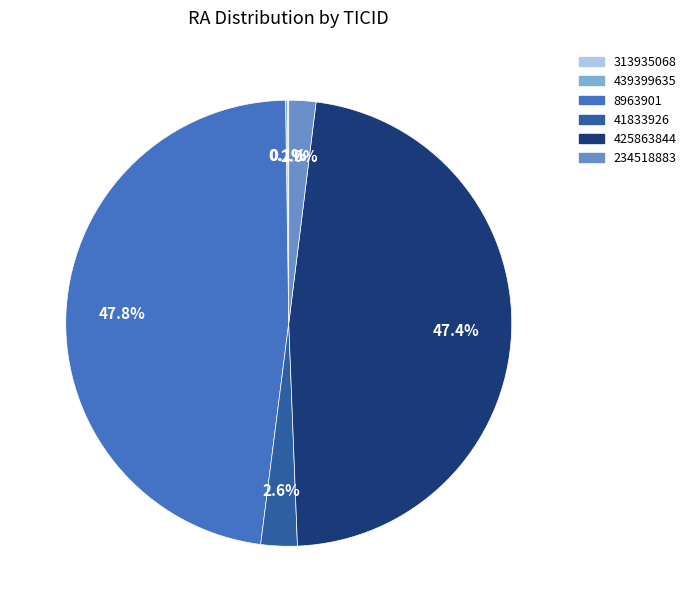

To the nearest percent, what percentage of the pie is 234518883?

2%